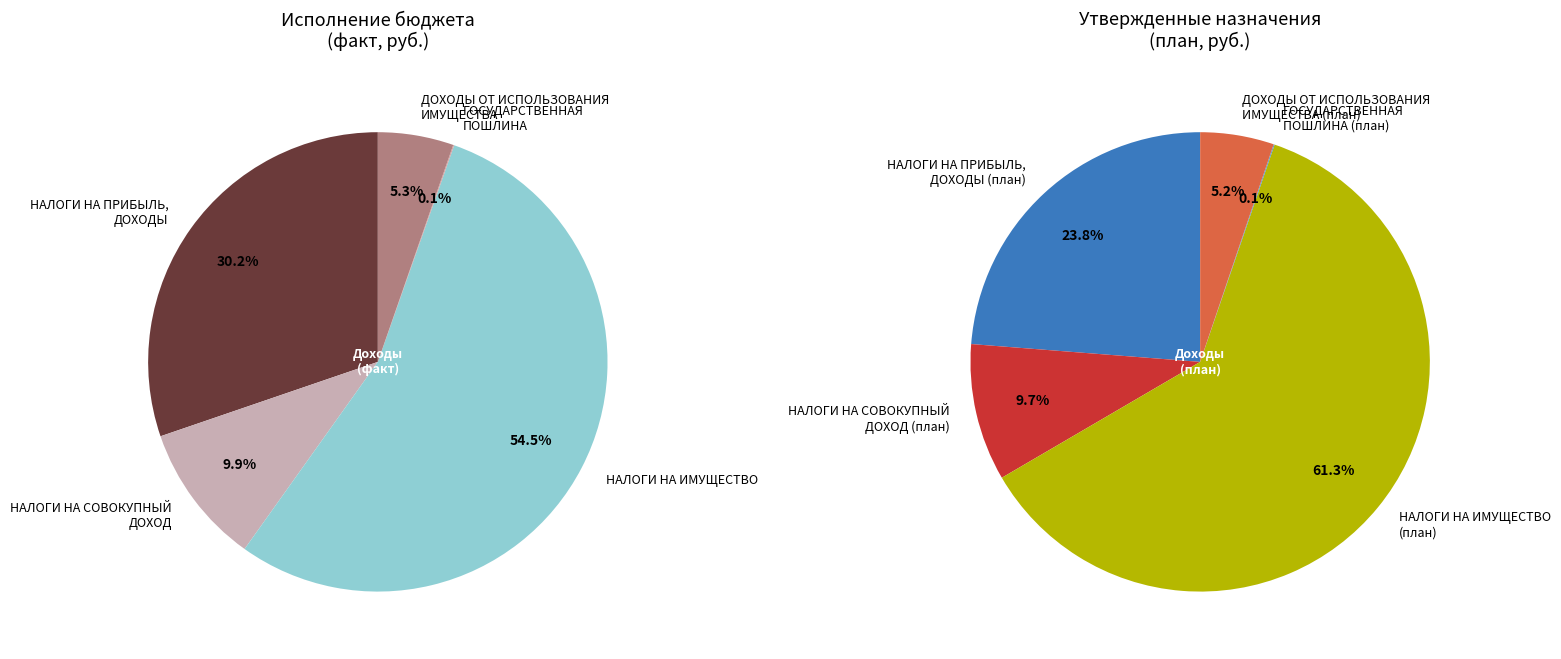

Rank the categories by value from lowest to highest.

ГОСУДАРСТВЕННАЯ ПОШЛИНА, ДОХОДЫ ОТ ИСПОЛЬЗОВАНИЯ ИМУЩЕСТВА, НАЛОГИ НА СОВОКУПНЫЙ ДОХОД, НАЛОГИ НА ПРИБЫЛЬ, ДОХОДЫ, НАЛОГИ НА ИМУЩЕСТВО